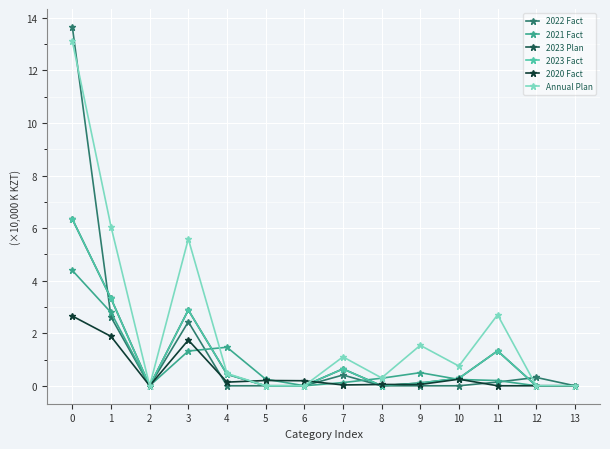

True or false: 2020 Fact and 2022 Fact intersect in this chart.

True